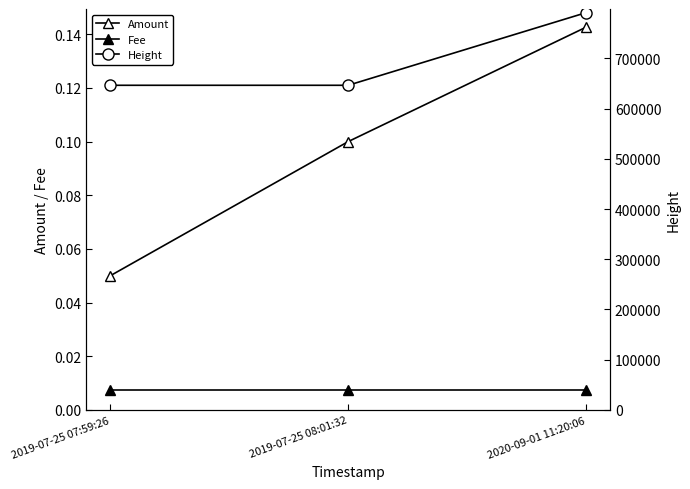

What is the highest value of the Amount series?

0.1